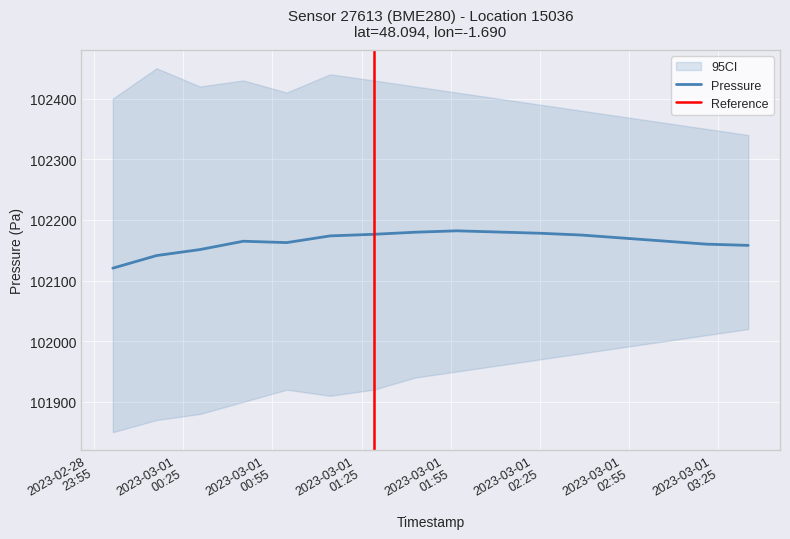

List the labels in order of pressure value, largest first.

2023-03-01T01:57:00, 2023-03-01T02:11:00, 2023-03-01T01:43:00, 2023-03-01T02:25:00, 2023-03-01T01:29:03, 2023-03-01T02:39:00, 2023-03-01T01:14:25, 2023-03-01T02:53:00, 2023-03-01T03:07:00, 2023-03-01T00:45:16, 2023-03-01T00:59:51, 2023-03-01T03:21:00, 2023-03-01T03:35:00, 2023-03-01T00:30:41, 2023-03-01T00:16:05, 2023-03-01T00:01:23